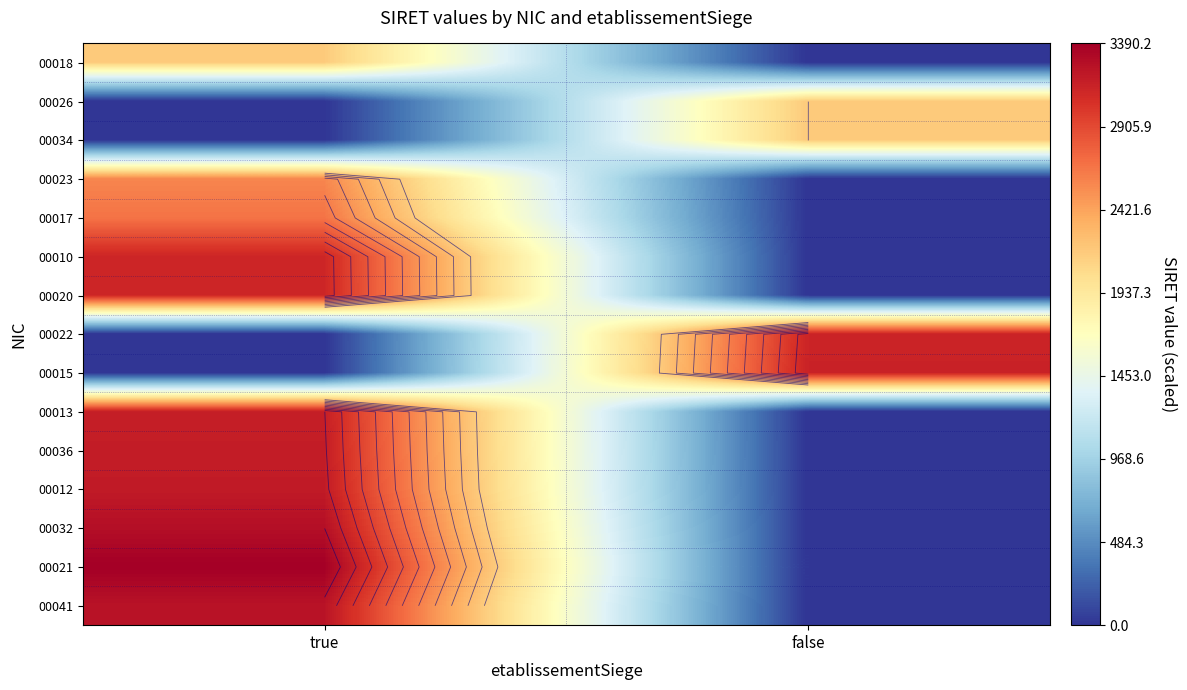

Which label corresponds to the largest value in the chart?

true